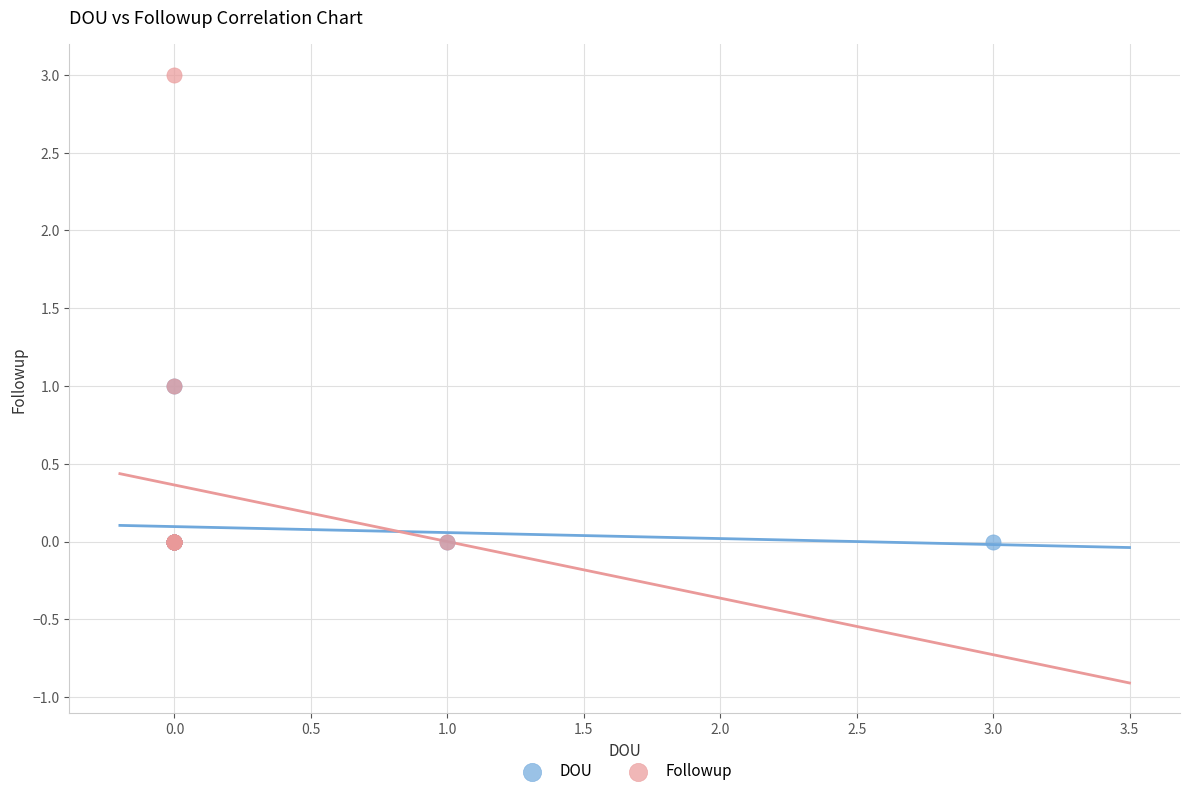

Which series reaches the maximum Y coordinate?

Followup